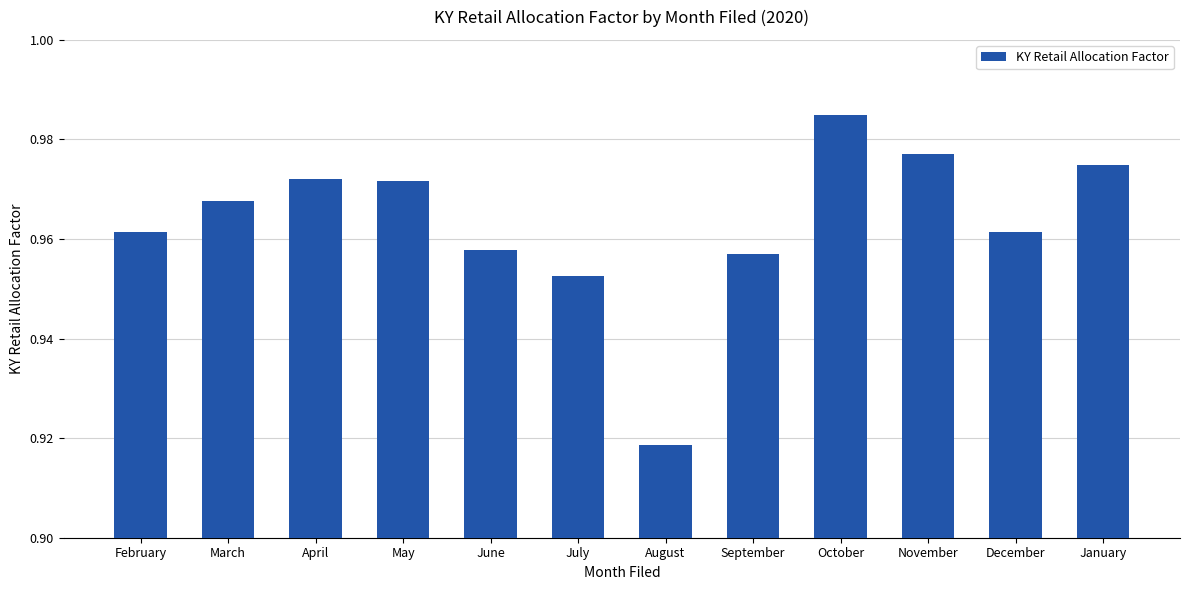

Which label corresponds to the smallest value in the chart?

August